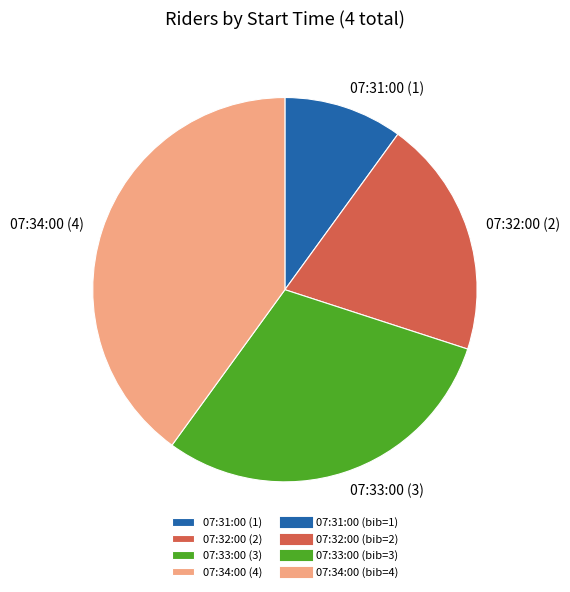

What is the smallest slice in the pie chart?

07:31:00